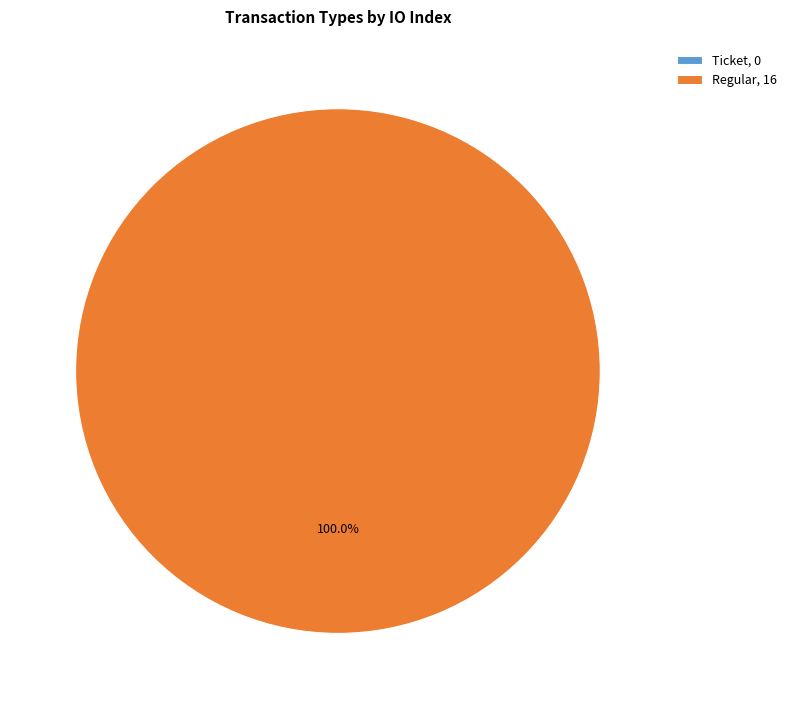

True or false: Ticket accounts for 0% of the total.

True